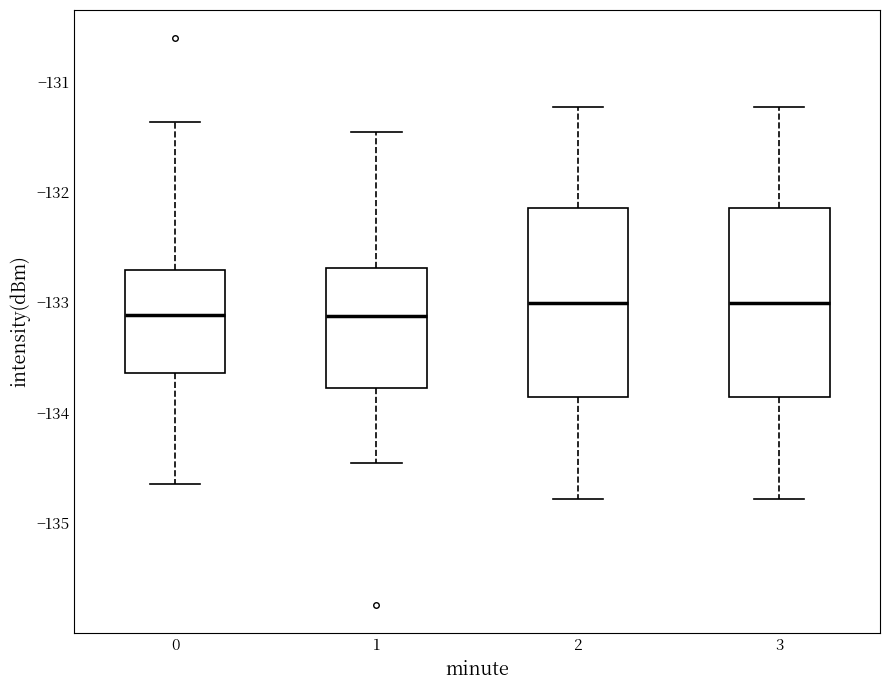

Where is the lower edge of the box at x = 3 on the y-axis? The values are not printed on the chart, so give them approximately, as read against the axis.

-133.9